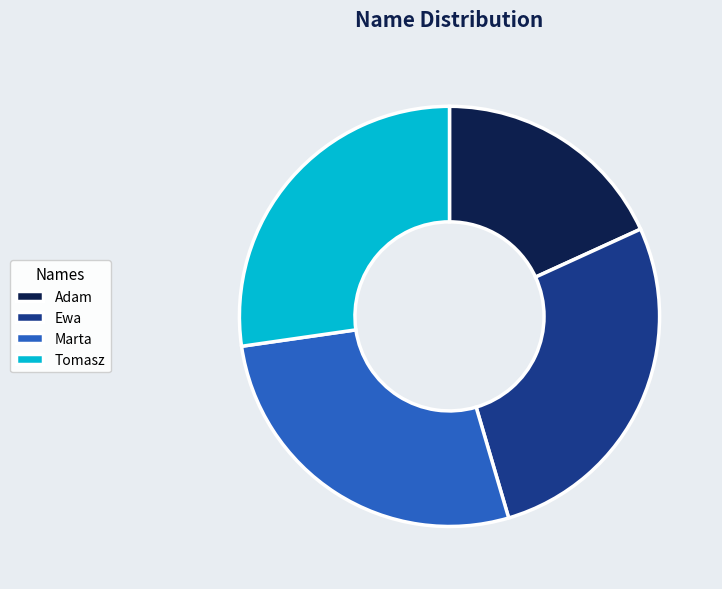

How many segments does this pie chart have?

4